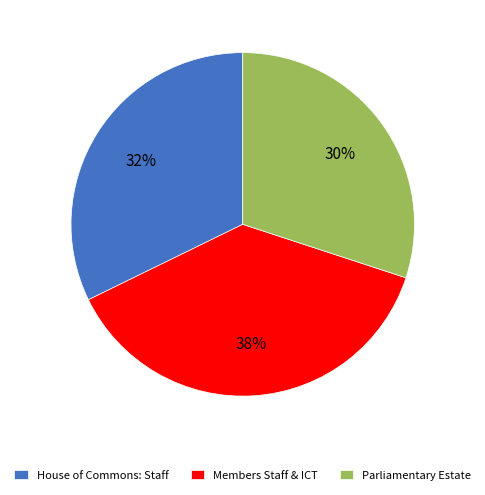

Is there any slice that represents more than half of the pie?

No